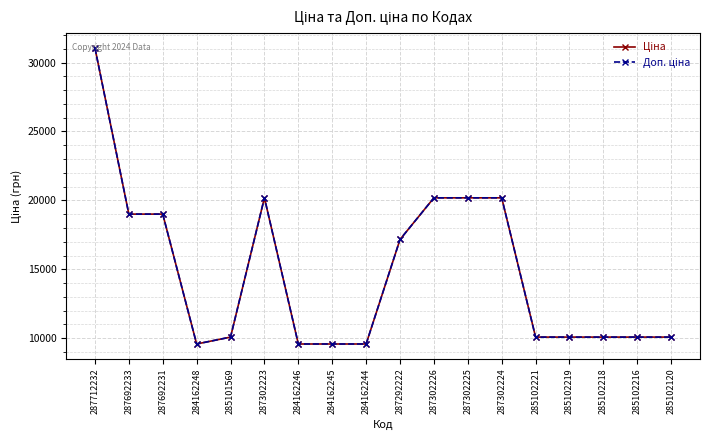

What is the label of the 3rd point from the right?

285102218